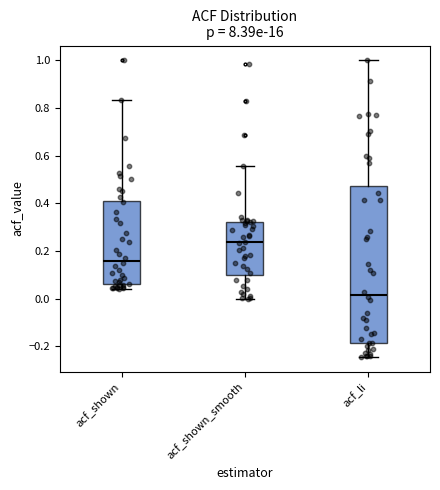

Where does the median line of the box for acf_li sit on the y-axis? The values are not printed on the chart, so give them approximately, as read against the axis.

0.02